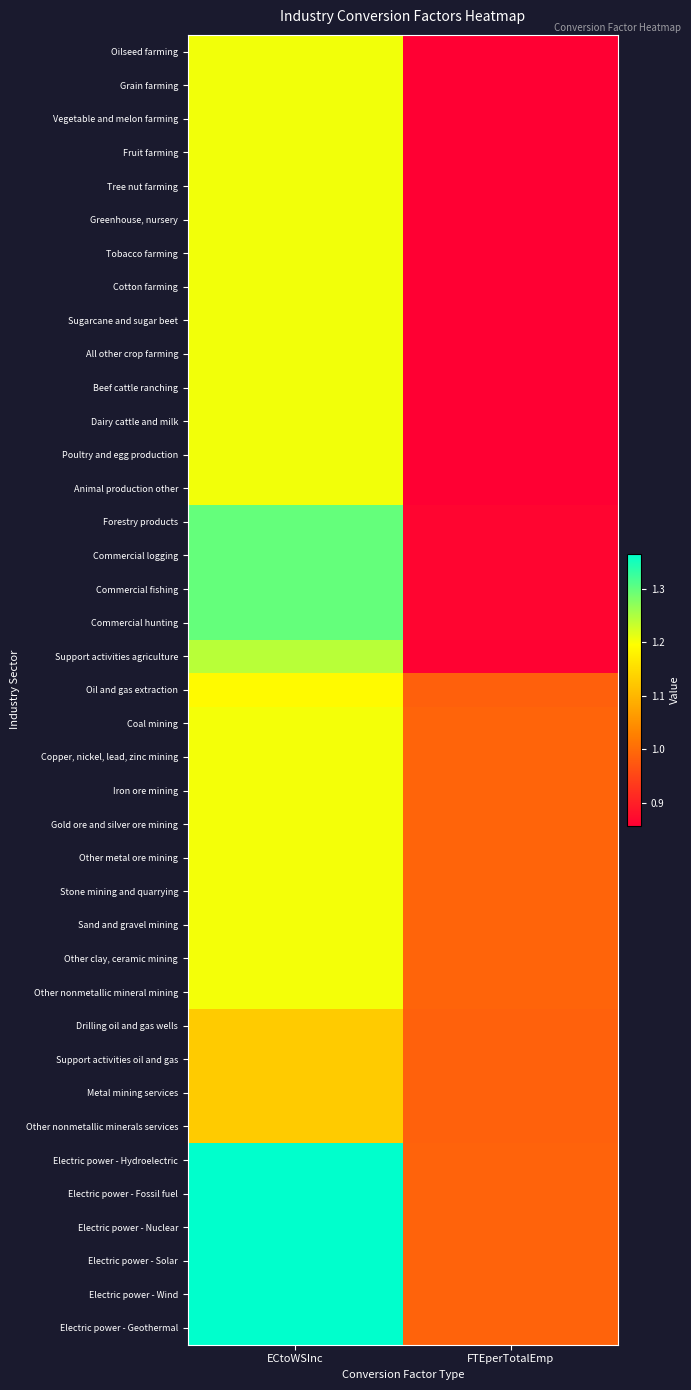

At which category is the sum across all series the highest?

ECtoWSInc